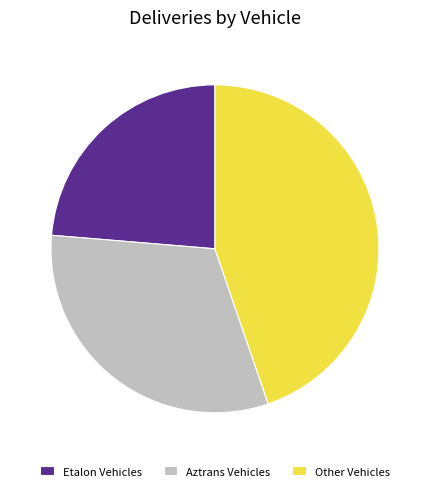

How many segments does this pie chart have?

3